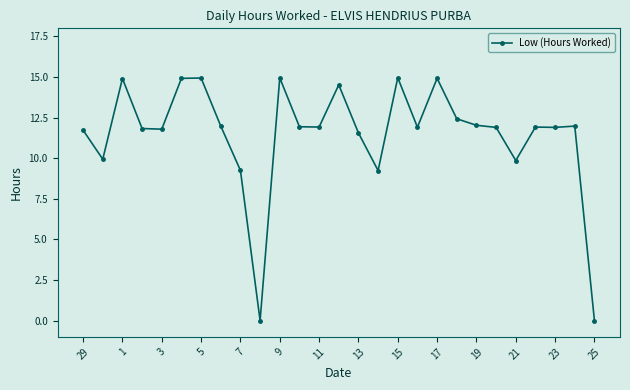

True or false: the data has more than 2 interior local peaks.

True